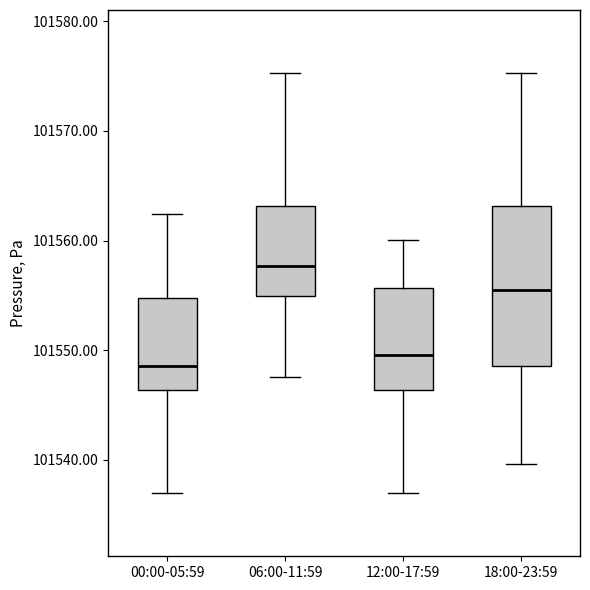

Which box's median line is the lowest?

00:00-05:59